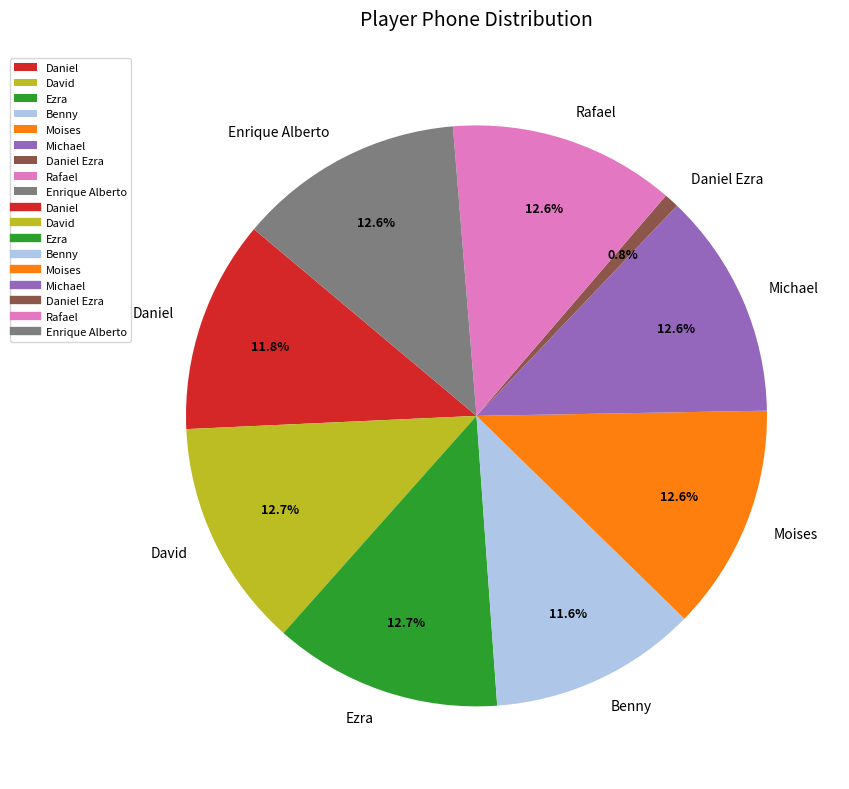

How many segments does this pie chart have?

9